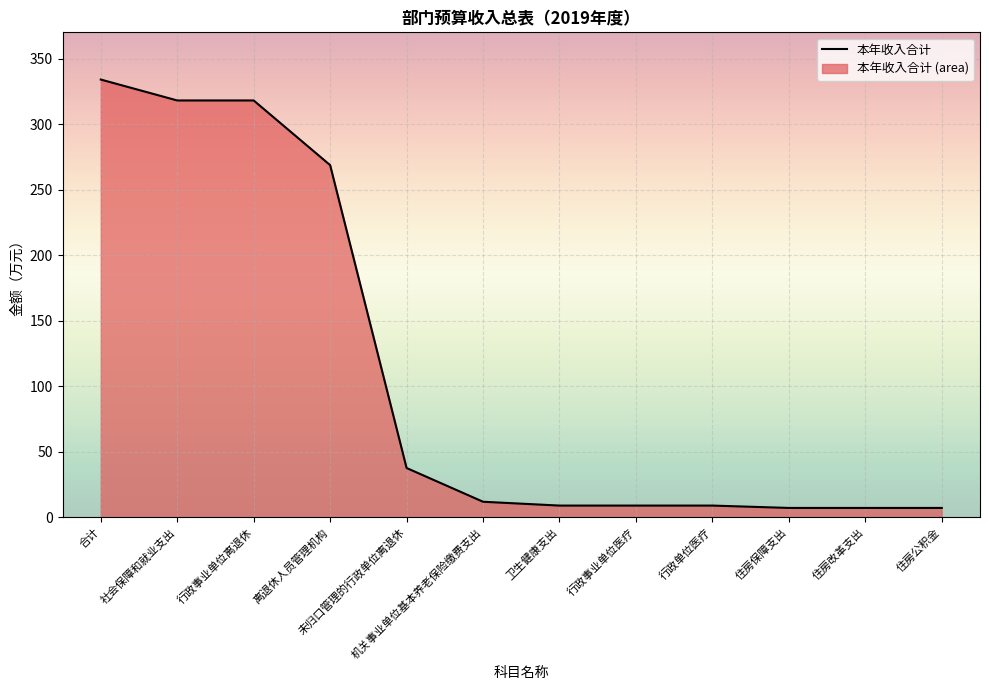

How many lines are shown in the chart?

1